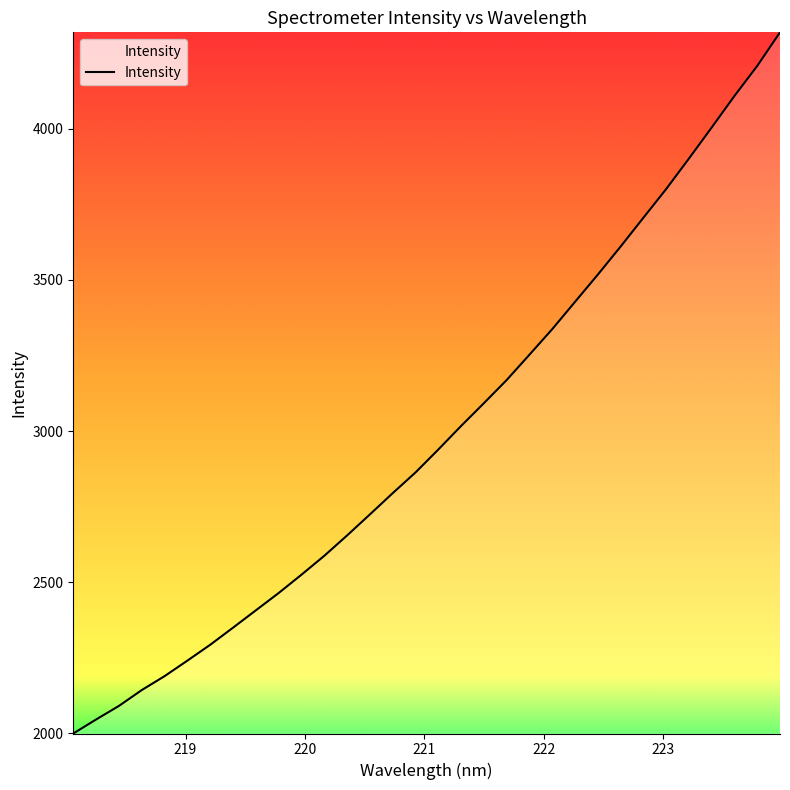

What is the smallest value displayed?

1999.6